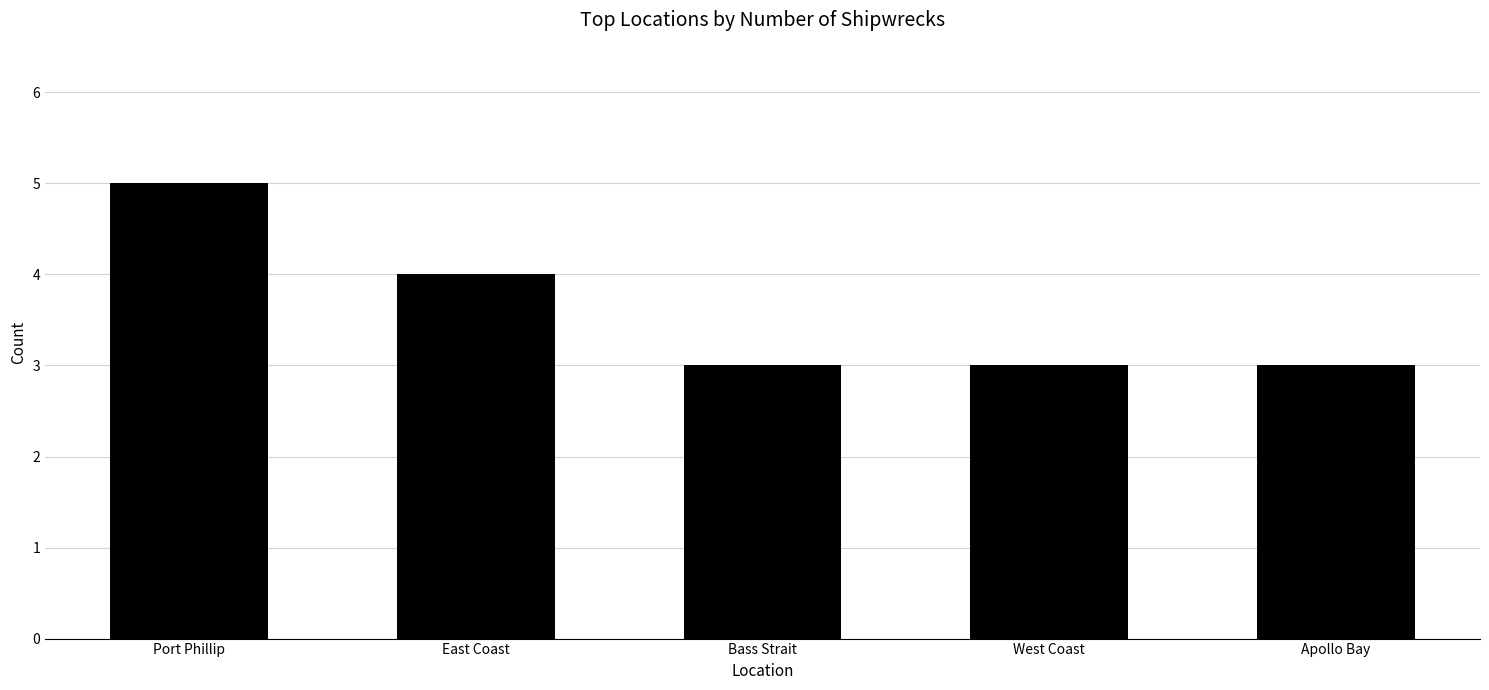

What is the sum of the values at Apollo Bay and Bass Strait?

6